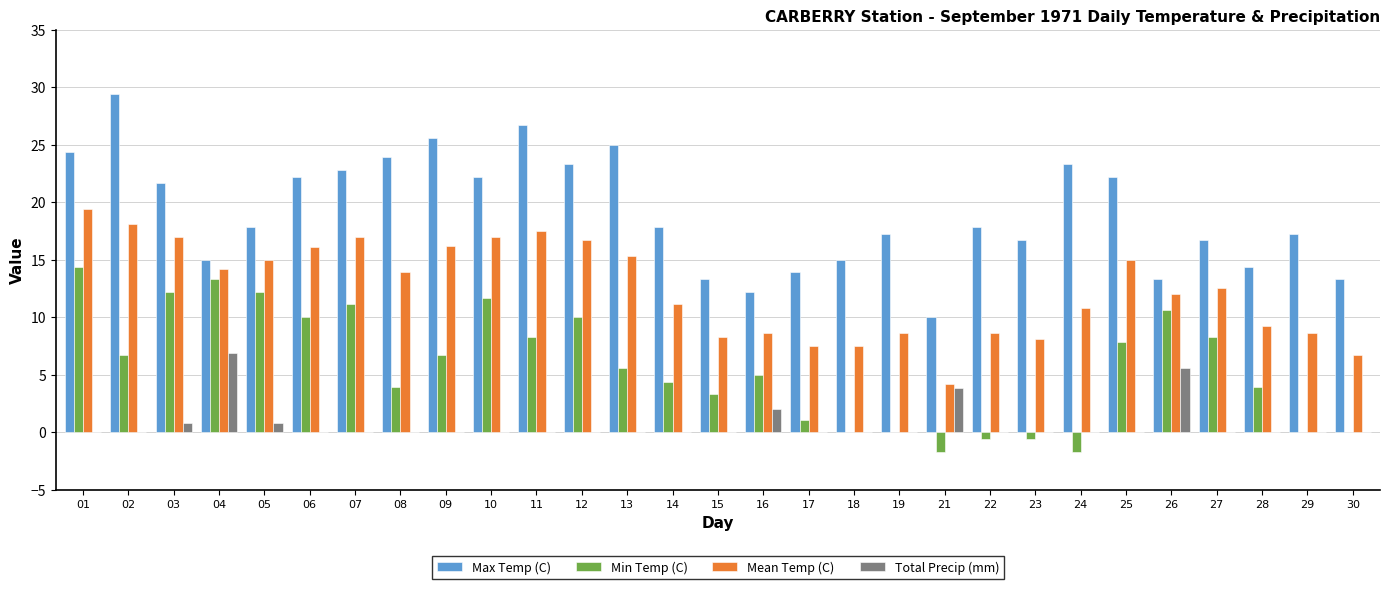

Which series has the largest total across all categories?

Max Temp (C)